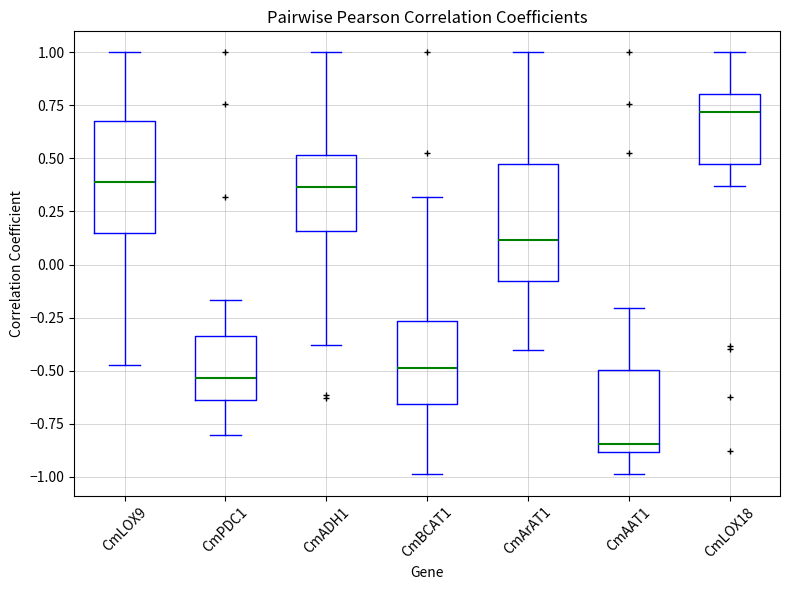

Reading left to right, transcribe this box plot: for each box, give where its median line is, the range the box spans, and where its two whiskers end, as read against the y-axis. The values are not printed on the chart, so give them approximately, as read against the axis.

CmLOX9: median 0.40, box 0.15 to 0.70, whiskers -0.45 to 1.00
CmPDC1: median -0.55, box -0.65 to -0.35, whiskers -0.80 to -0.15
CmADH1: median 0.35, box 0.15 to 0.50, whiskers -0.40 to 1.00
CmBCAT1: median -0.50, box -0.65 to -0.25, whiskers -1.00 to 0.30
CmArAT1: median 0.10, box -0.10 to 0.45, whiskers -0.40 to 1.00
CmAAT1: median -0.85, box -0.90 to -0.50, whiskers -1.00 to -0.20
CmLOX18: median 0.70, box 0.50 to 0.80, whiskers 0.35 to 1.00